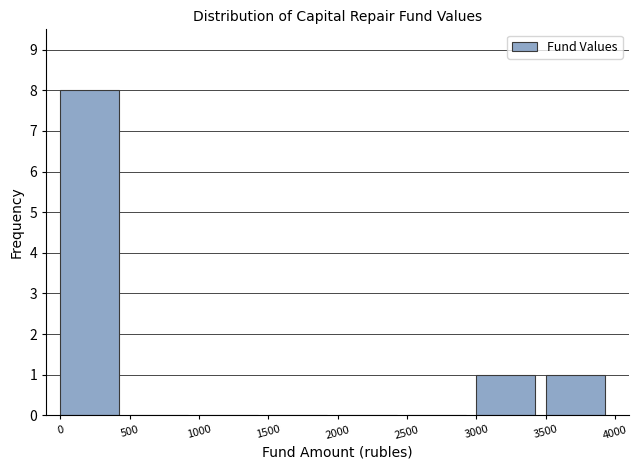

Reading left to right, transcribe this chart: for each bar, give the range it covers on the x-axis and its height. The values are not printed on the chart, so give them approximately, as read against the axis.

0 to 500: 8
500 to 1000: 0
1000 to 1500: 0
1500 to 2000: 0
2000 to 2500: 0
2500 to 3000: 0
3000 to 3500: 1
3500 to 4000: 1